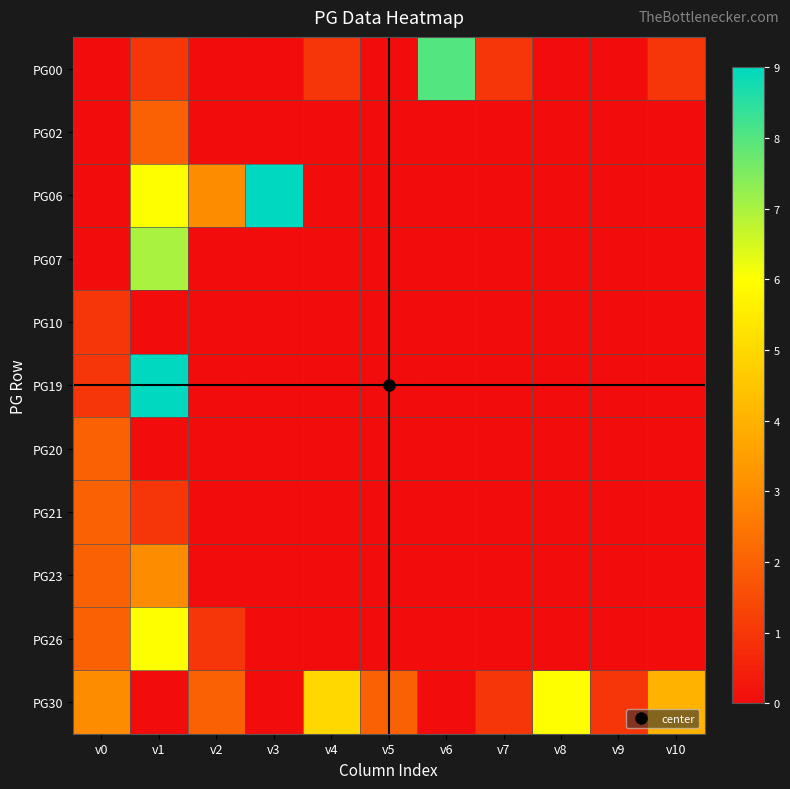

At how many categories does at least one series exceed 8?

2